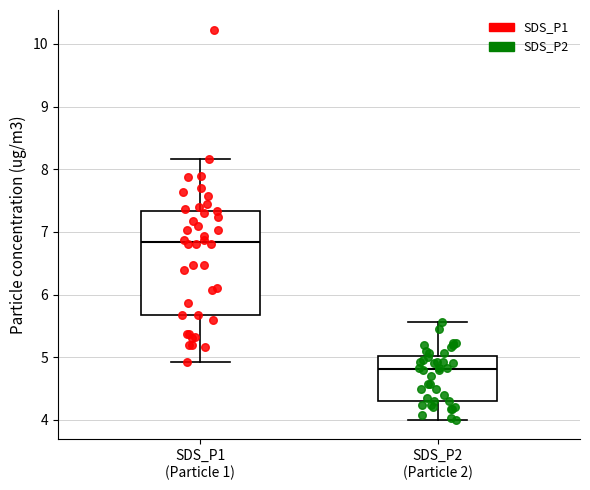

Reading left to right, transcribe this box plot: for each box, give where its median line is, the range the box spans, and where its two whiskers end, as read against the y-axis. The values are not printed on the chart, so give them approximately, as read against the axis.

SDS_P1 (Particle 1): median 6.8, box 5.7 to 7.3, whiskers 4.9 to 8.2
SDS_P2 (Particle 2): median 4.8, box 4.3 to 5.0, whiskers 4.0 to 5.6